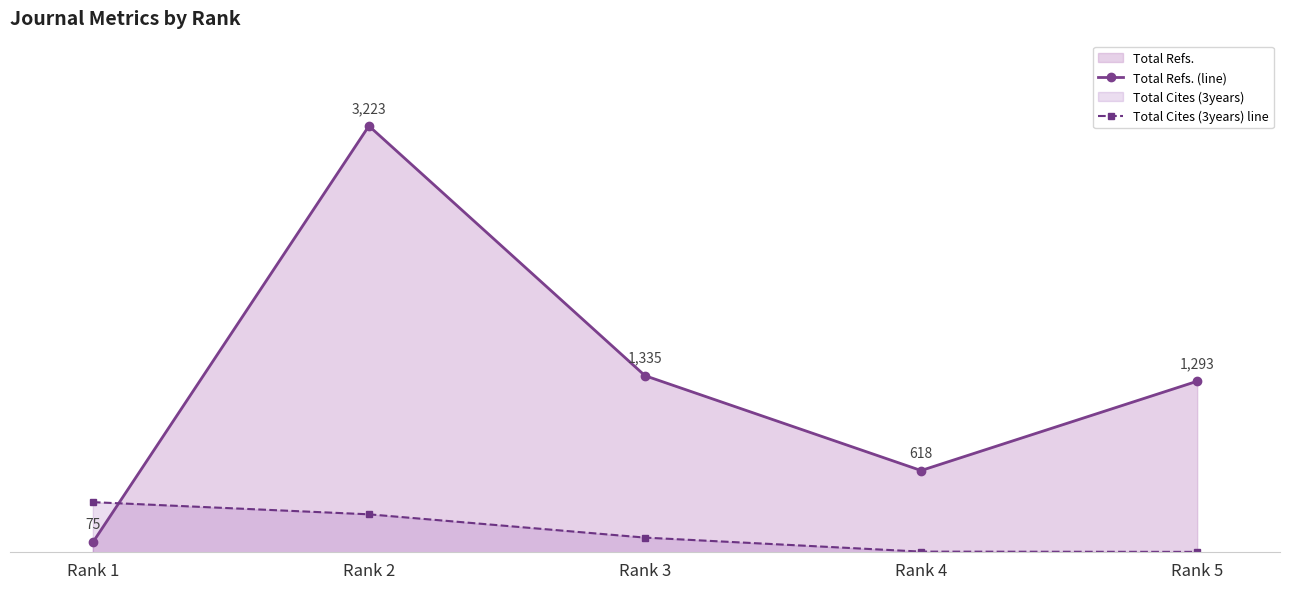

What is the value of the Total Refs. (line) point at the 1st from the left?

75